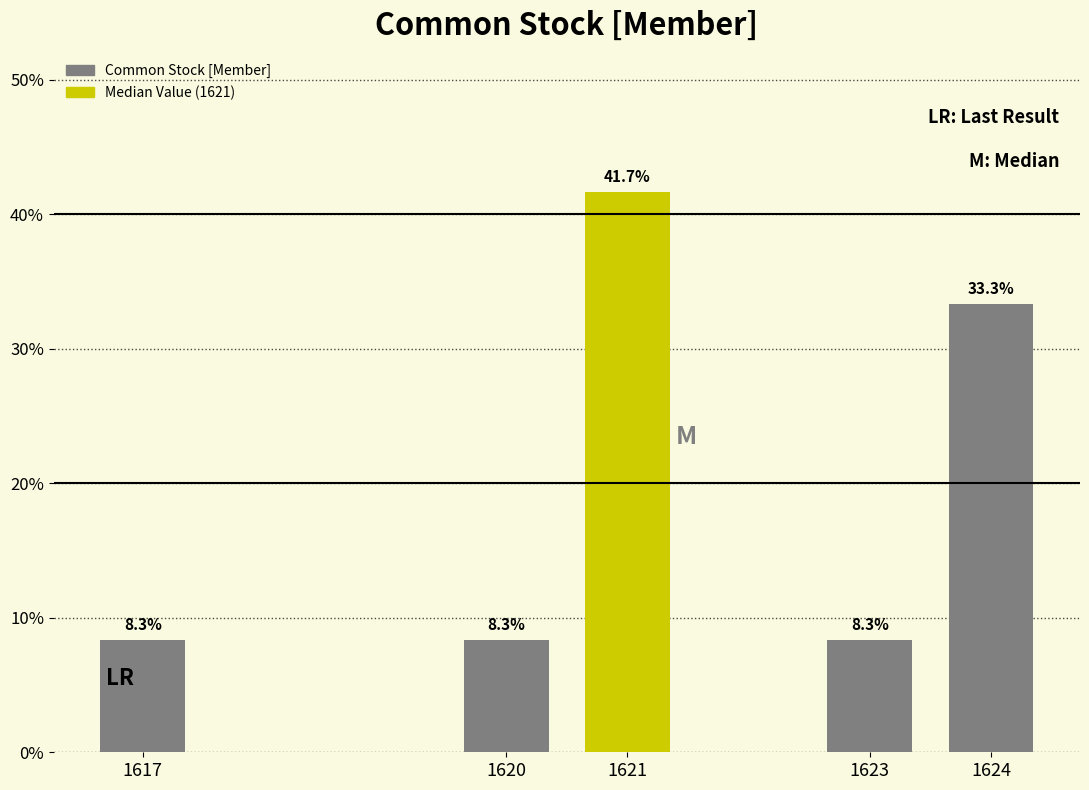

Reading left to right, what are all the values shown in this chart?

8.3	8.3	41.7	8.3	33.3